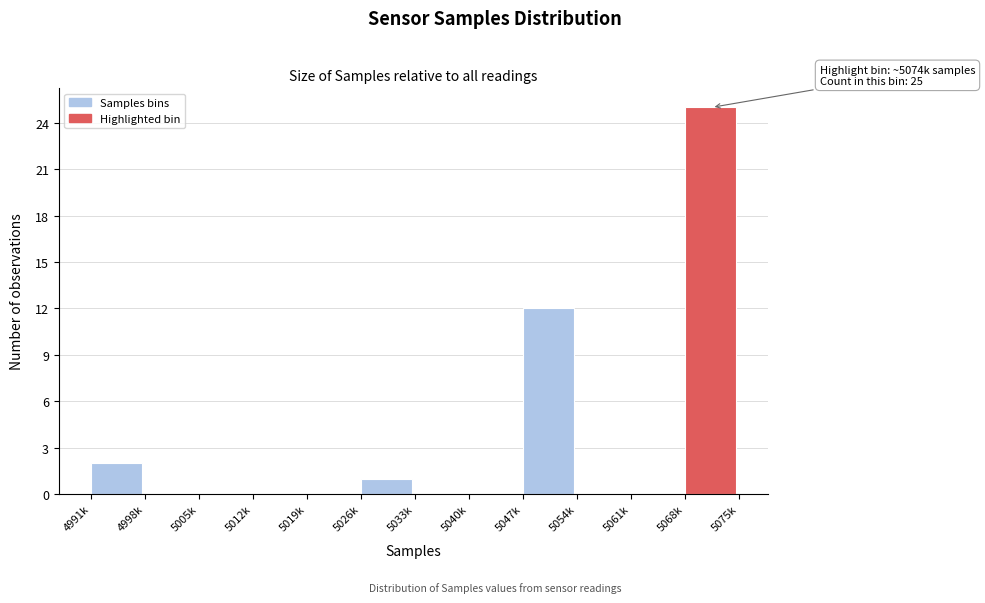

Reading left to right, extract all data points from this chart.

4991k=2	4998k=0	5005k=0	5012k=0	5019k=0	5026k=1	5033k=0	5040k=0	5047k=12	5054k=0	5061k=0	5068k=25